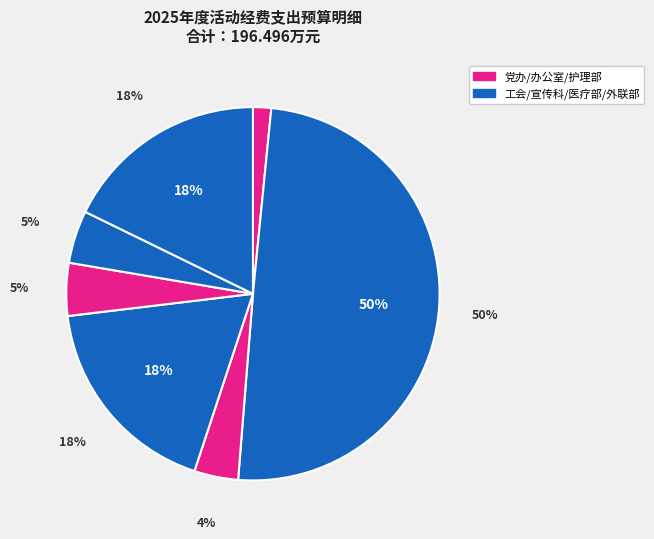

Between 工会 and 外联部, which is larger?

工会